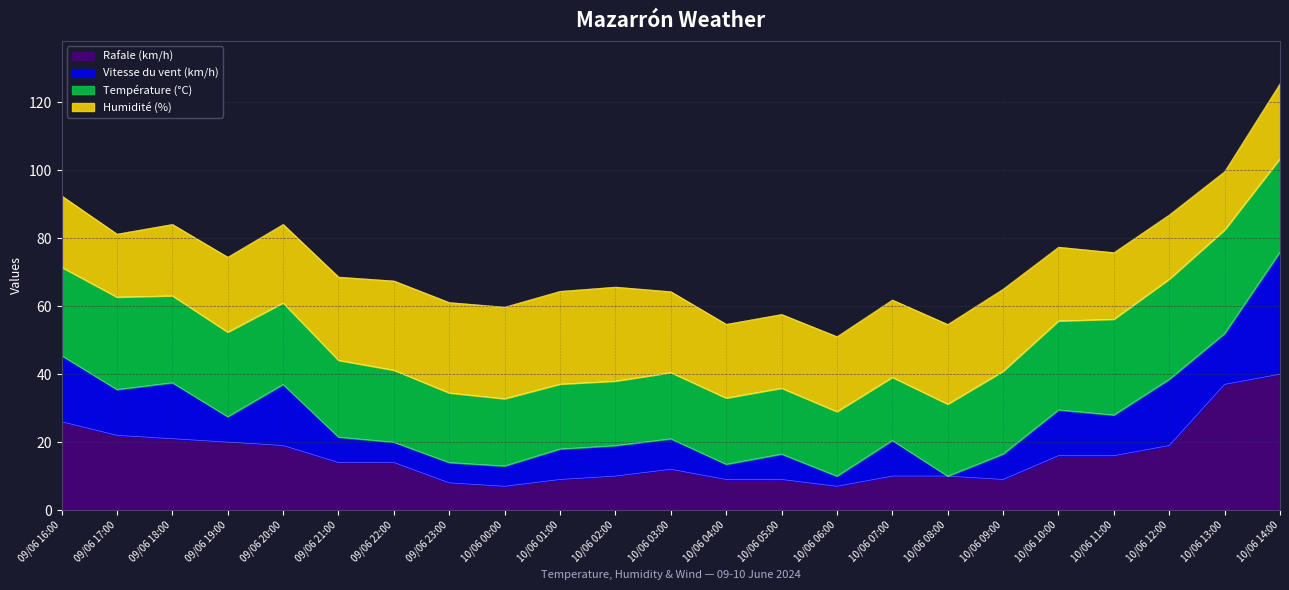

How many series are shown in this chart?

4